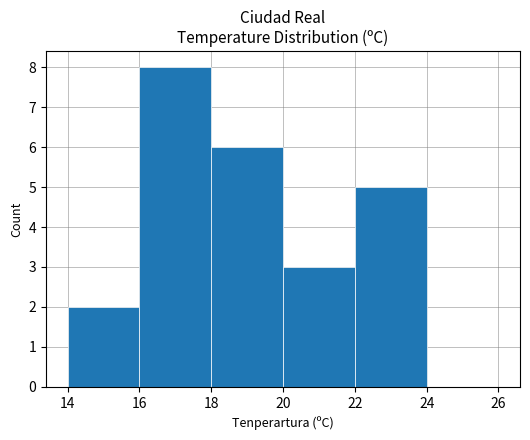

What is the average value?

4